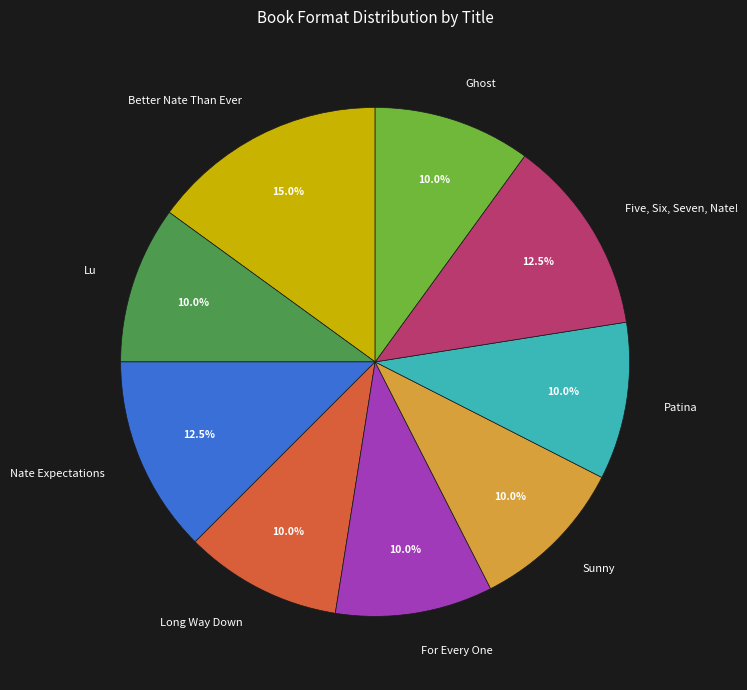

How many slices are in this pie chart?

9